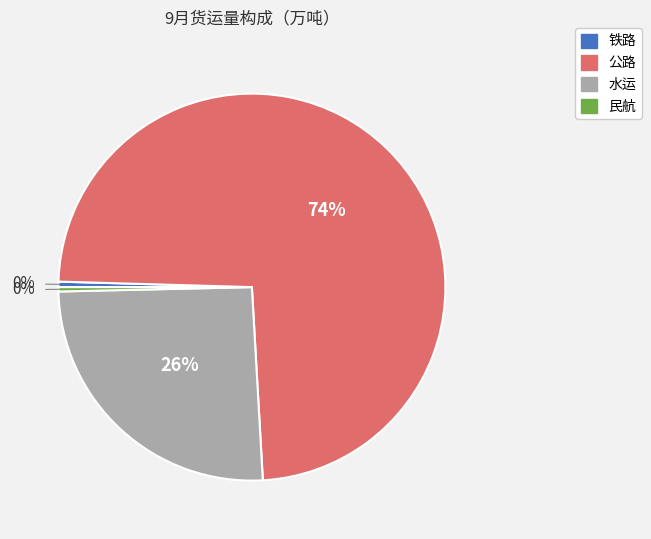

The 水运 slice represents 26% of the pie. True or false?

True